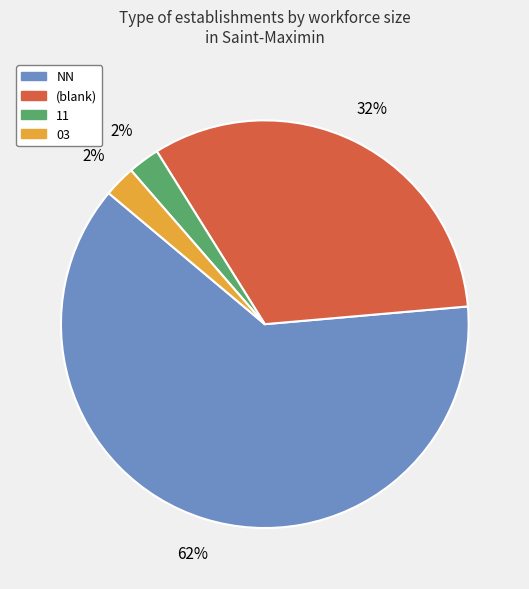

Is there a majority slice in this chart?

Yes